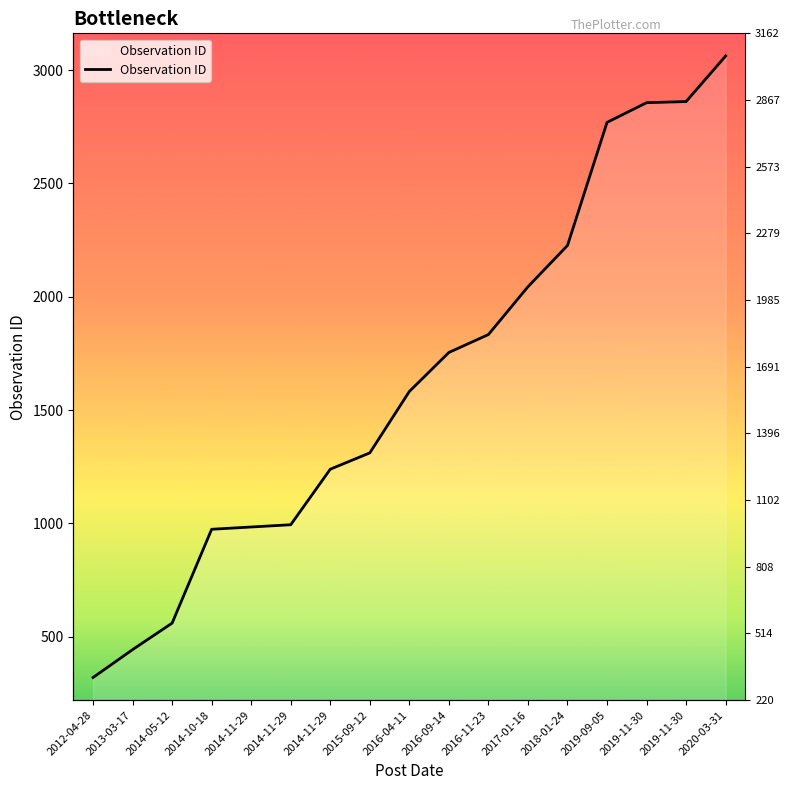

Rank the categories by value from lowest to highest.

2012-04-28, 2013-03-17, 2014-05-12, 2014-10-18, 2014-11-29, 2014-11-29, 2014-11-29, 2015-09-12, 2016-04-11, 2016-09-14, 2016-11-23, 2017-01-16, 2018-01-24, 2019-09-05, 2019-11-30, 2019-11-30, 2020-03-31